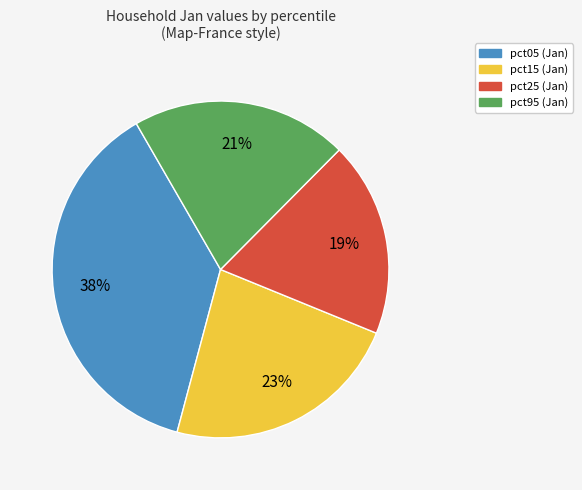

Does any single category account for the majority?

No